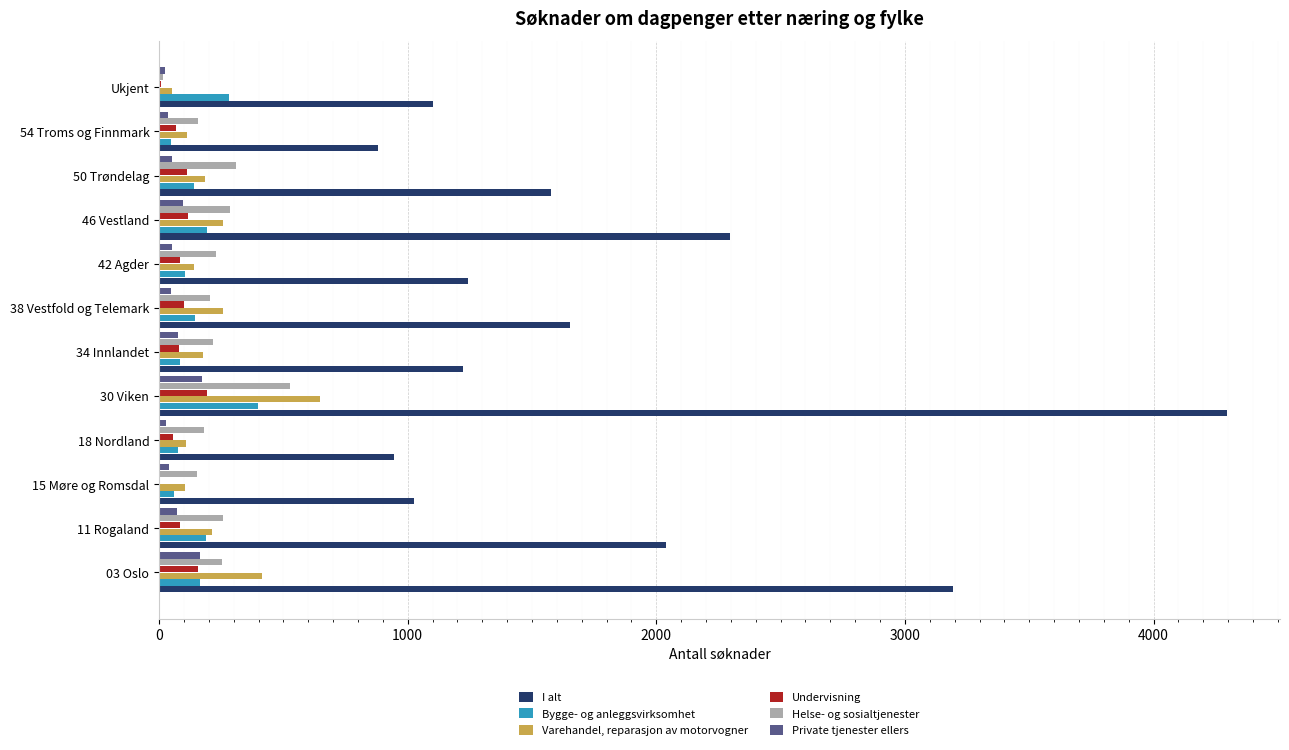

The value of Undervisning at 50 Trøndelag is 111. True or false?

True